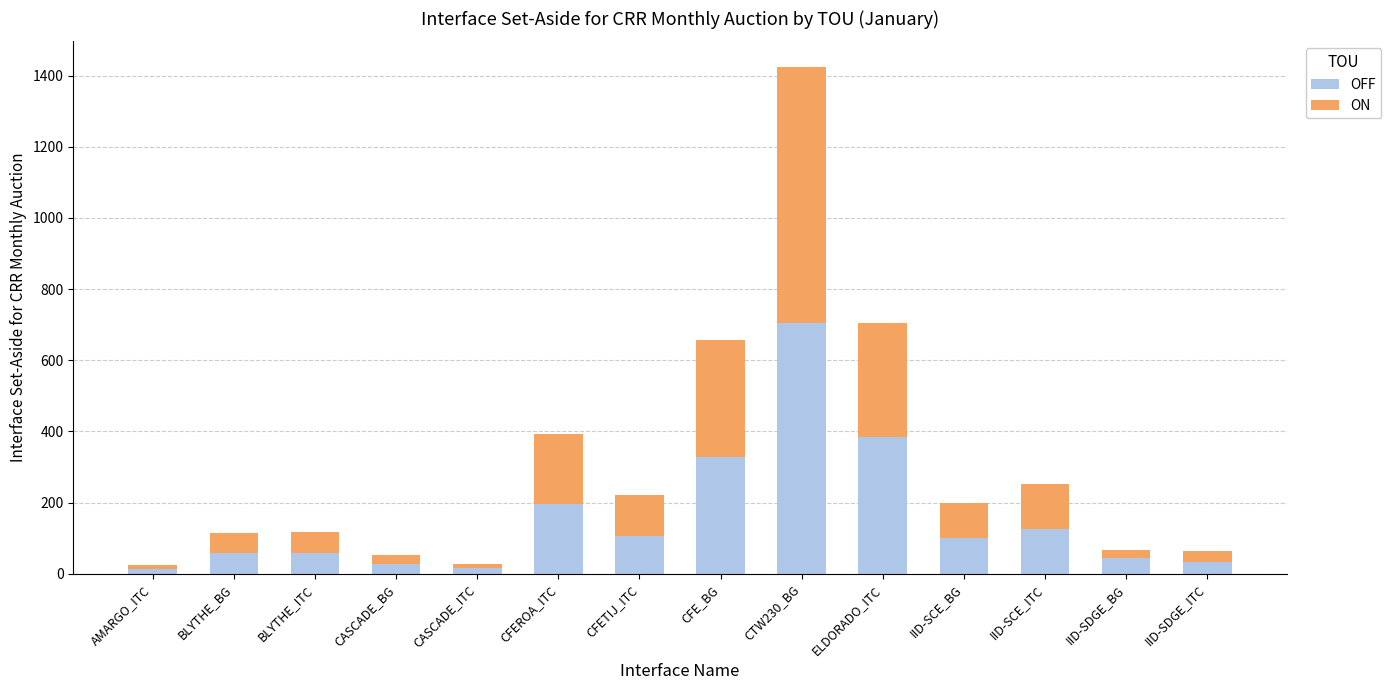

At which label is OFF closest to 357?

ELDORADO_ITC